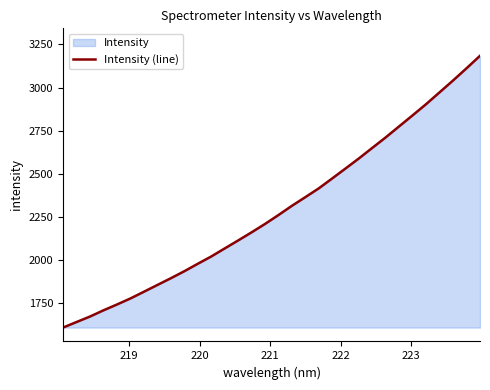

What is the difference between the second highest and second lowest values?

1470.4